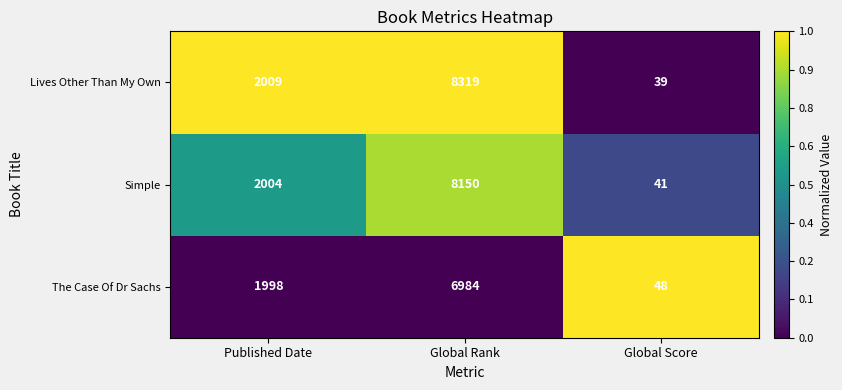

At Global Score, list the series in order from smallest to largest.

Lives Other Than My Own, Simple, The Case Of Dr Sachs